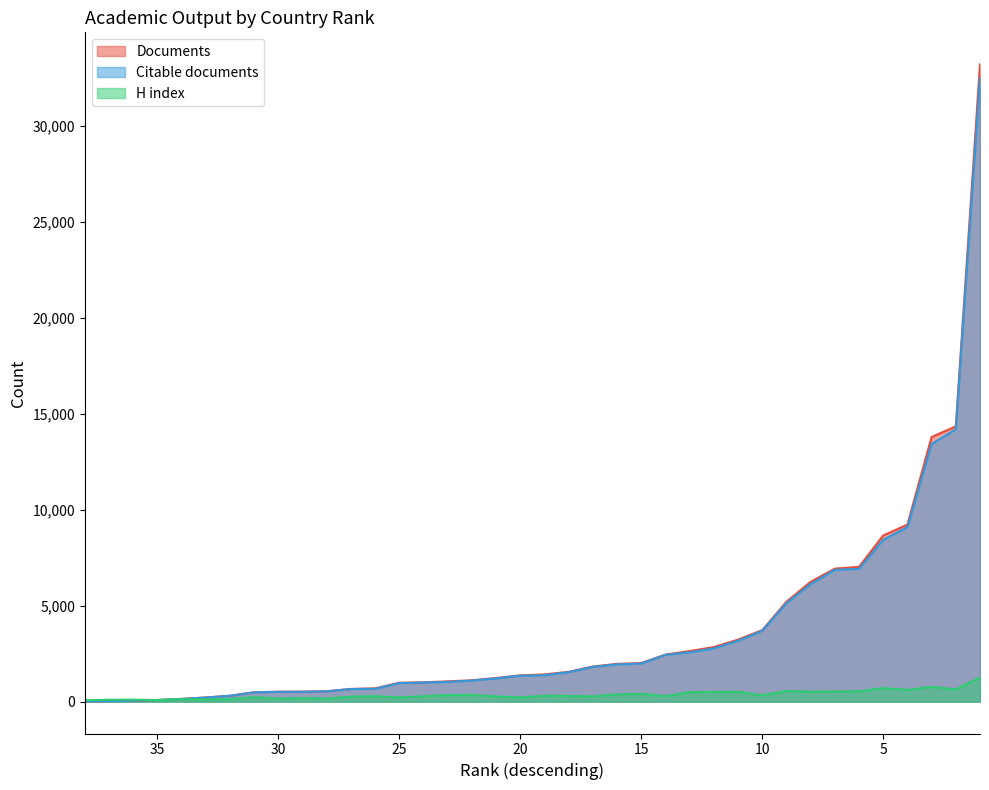

Rank the series by their maximum value, from highest to lowest.

Documents, Citable documents, H index